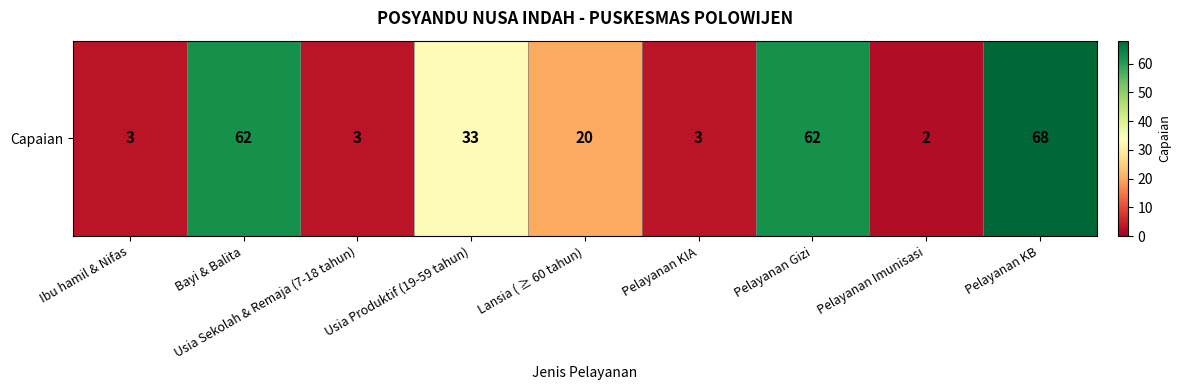

Reading right to left, transcribe all the data shown in this chart.

Pelayanan KB=68	Pelayanan Imunisasi=2	Pelayanan Gizi=62	Pelayanan KIA=3	Lansia ( ≥ 60 tahun)=20	Usia Produktif (19-59 tahun)=33	Usia Sekolah & Remaja (7-18 tahun)=3	Bayi & Balita=62	Ibu hamil & Nifas=3